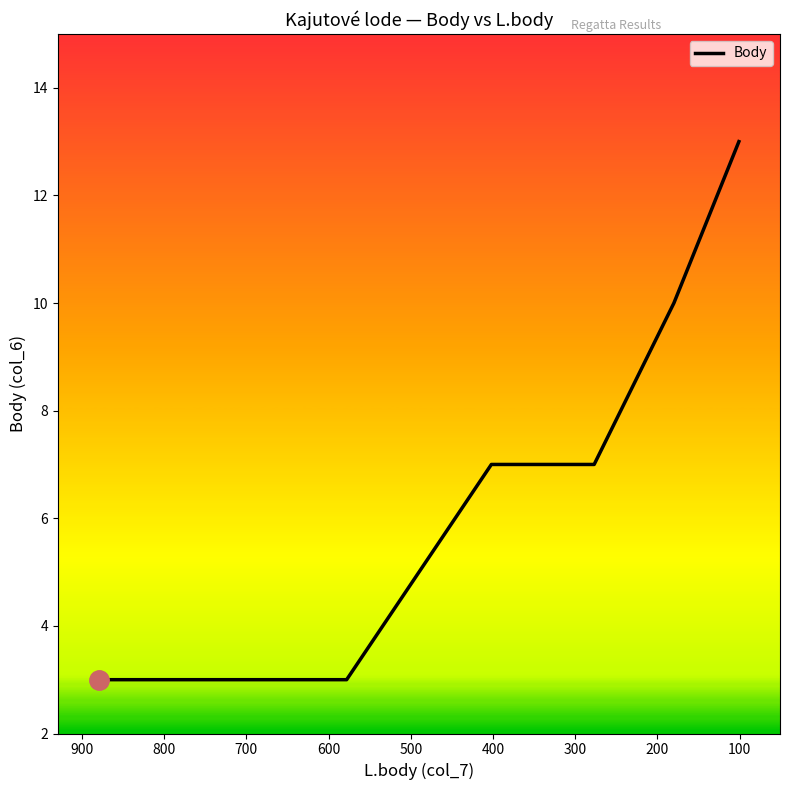

How many values are between 3 and 10?

5